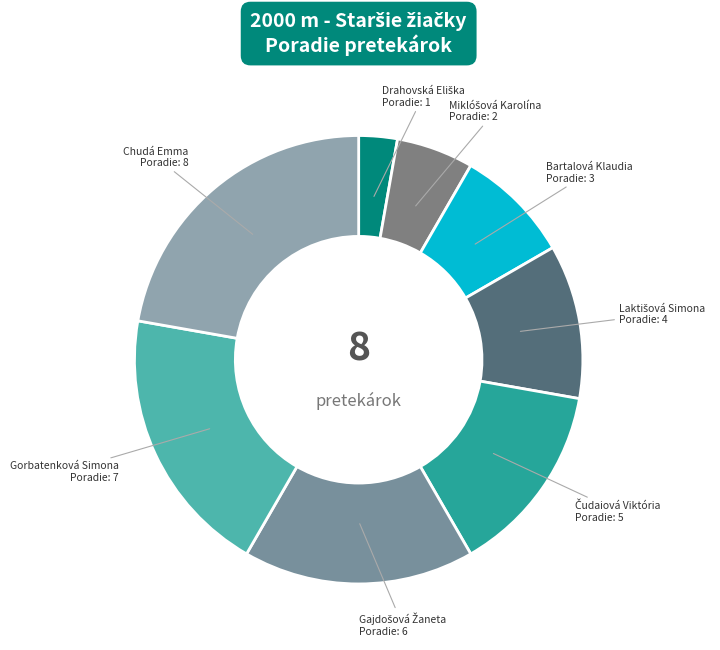

Count the number of slices in the pie.

8